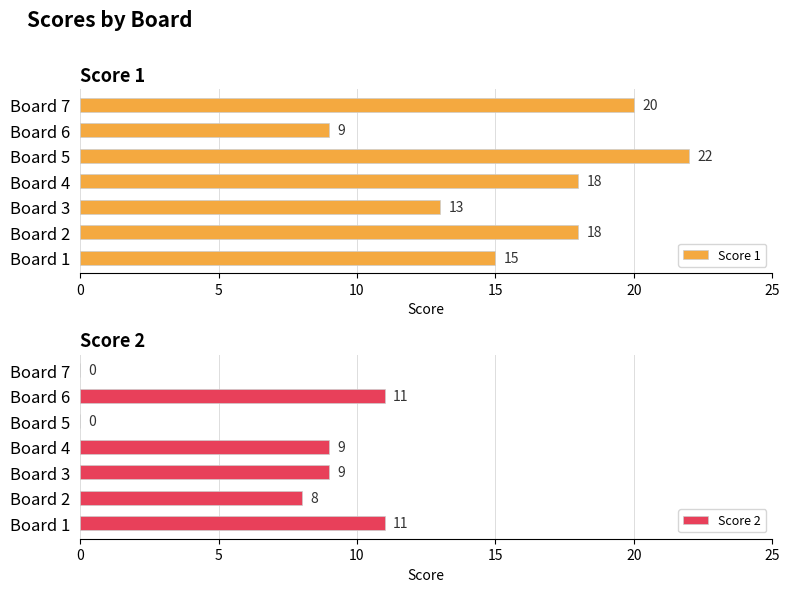

Which category has the highest value in the Score 1 series?

Board 5